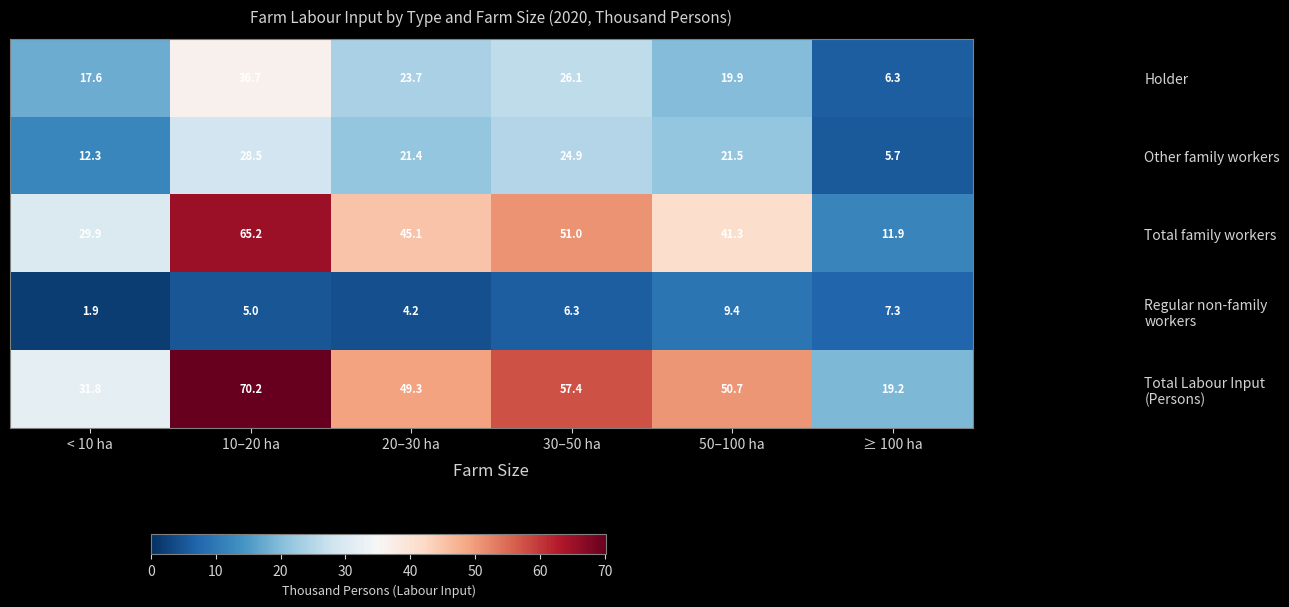

How many data points does each series have?

6